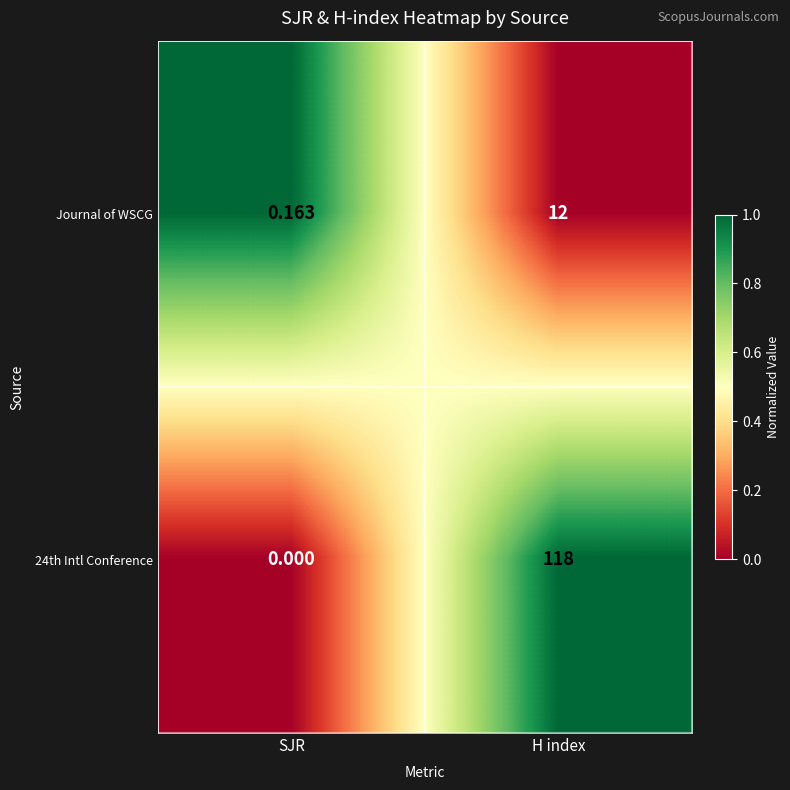

Rank the categories by 24th Intl Conference value from lowest to highest.

SJR, H index